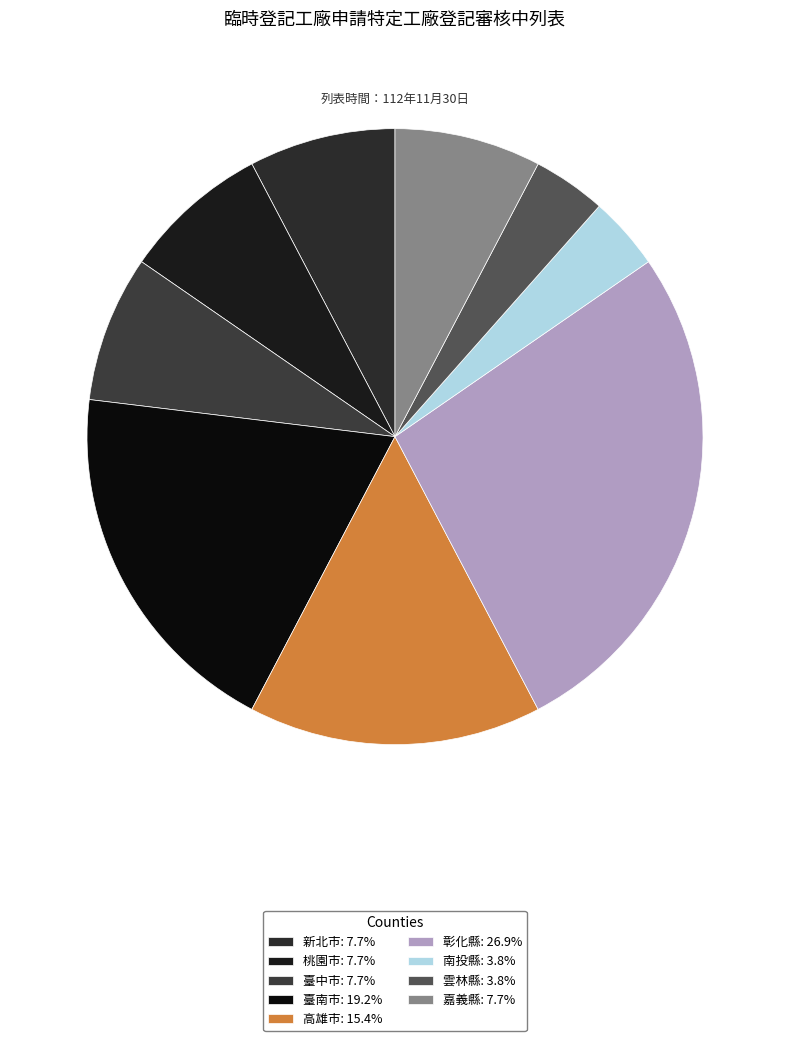

Does 桃園市 represent more than half of the total?

No